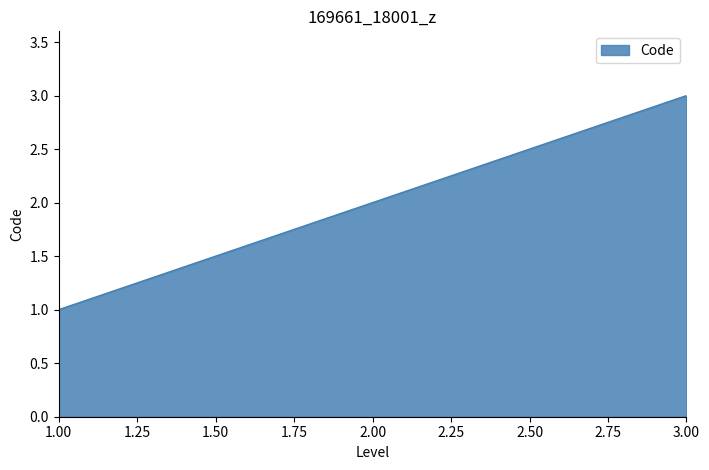

The value at 3.00 is 5. True or false?

False